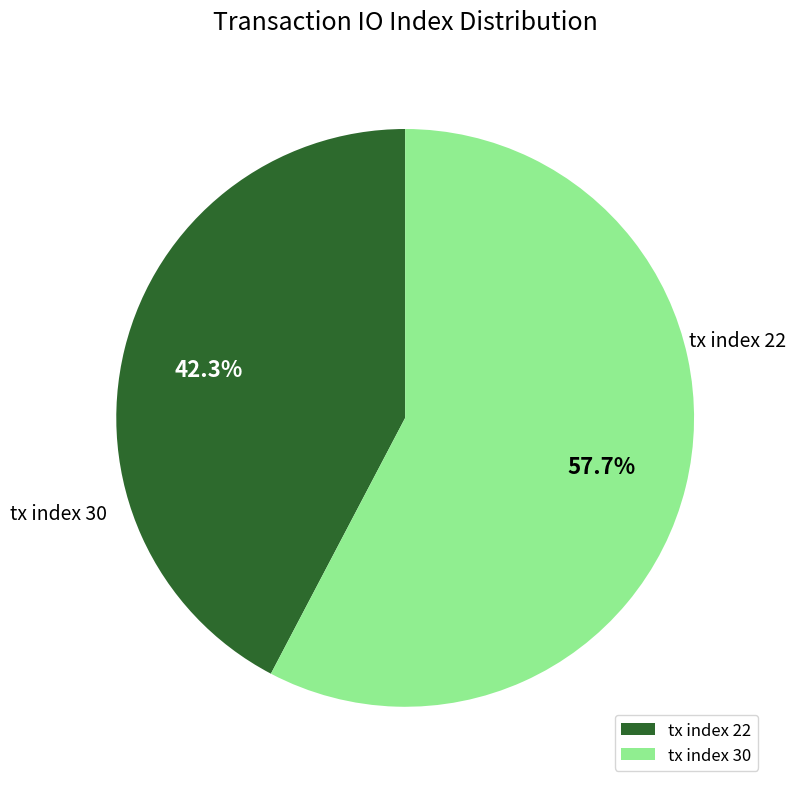

Is it true that tx index 30 is 52% of the pie?

False